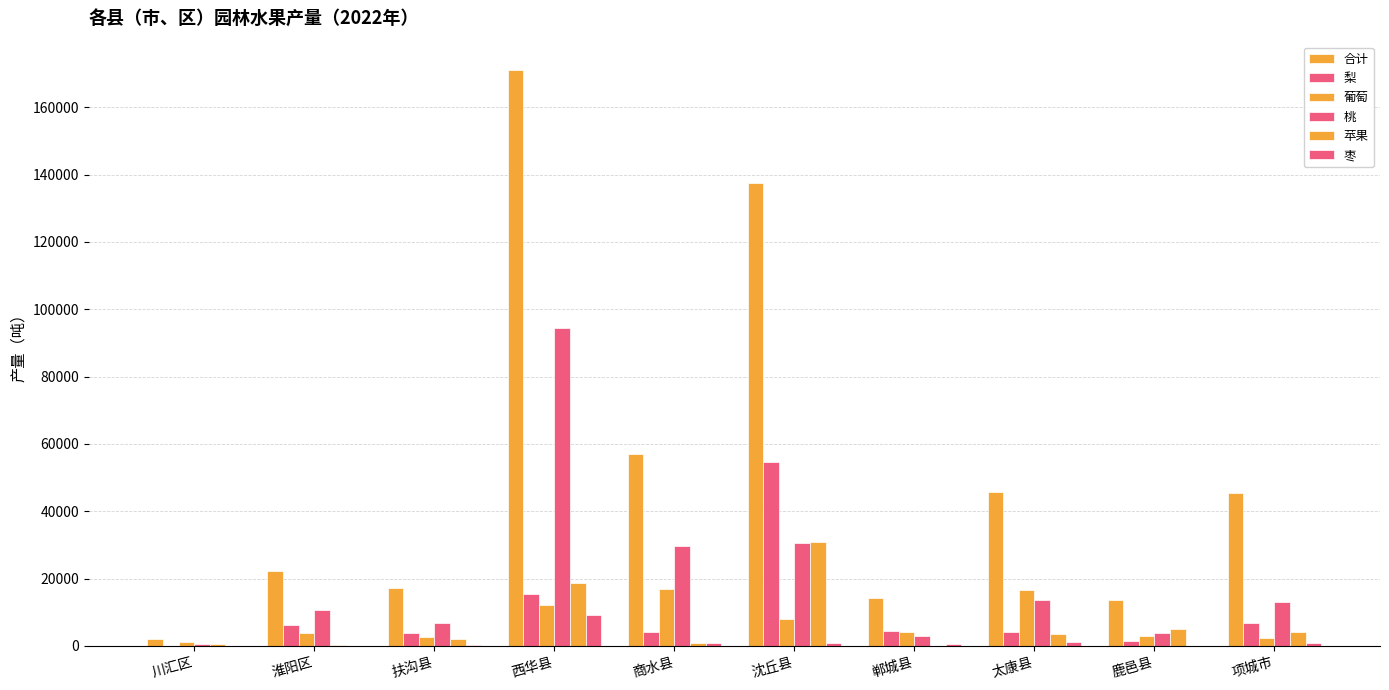

Is the value of 枣 at 鹿邑县 greater than the value of 合计 at 沈丘县?

No